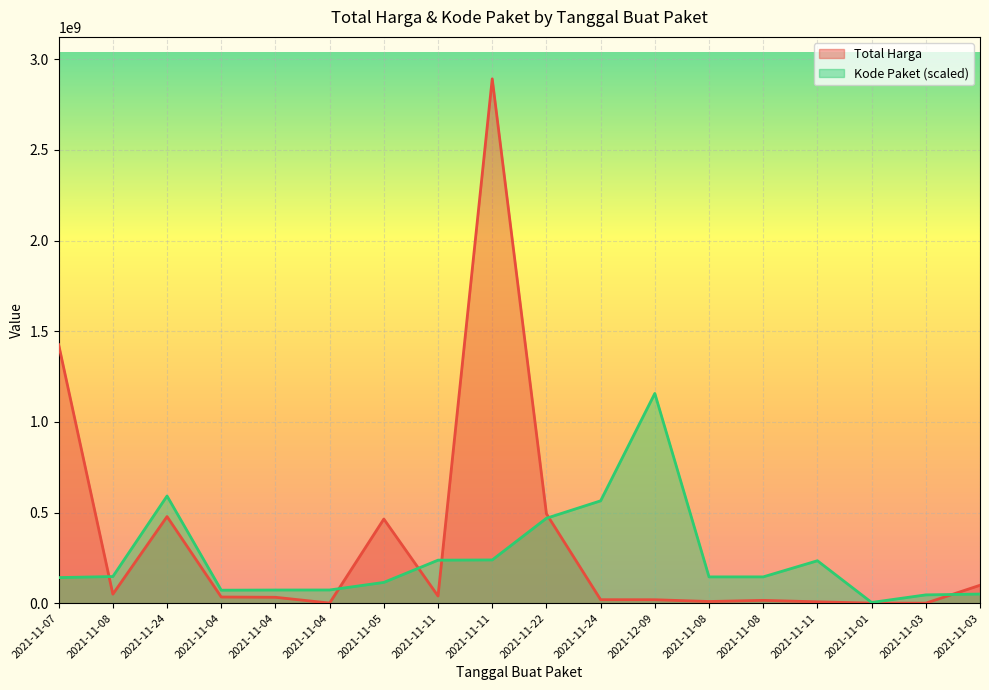

At which label does Kode Paket reach its peak?

2021-12-09